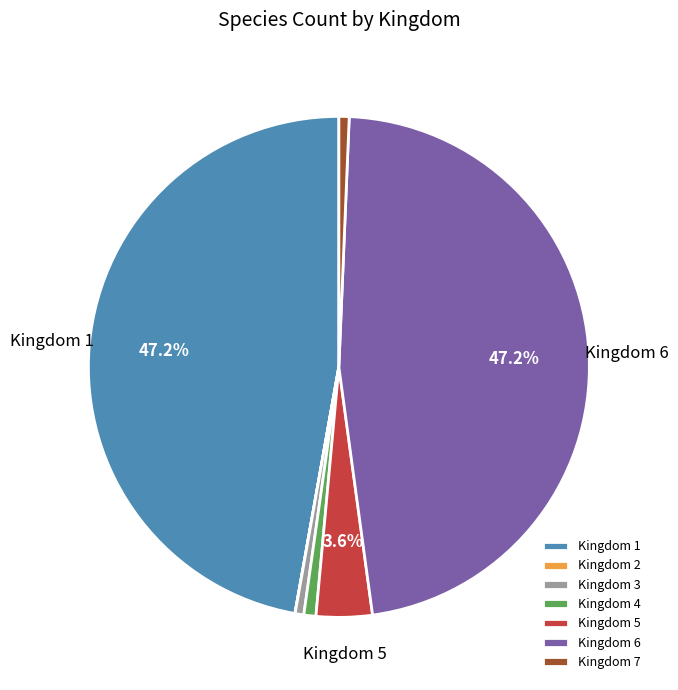

Between Kingdom 1 and Kingdom 3, which is larger?

Kingdom 1